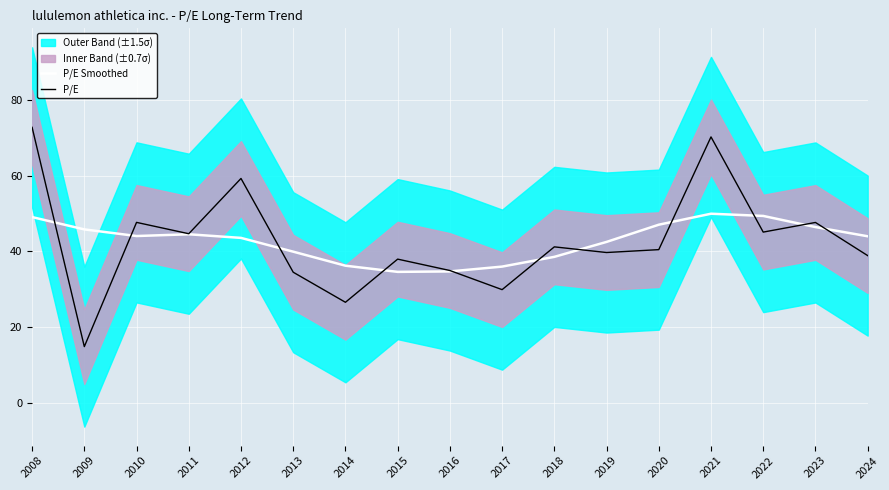

At which category does P/E Smoothed reach its first local valley?

2010